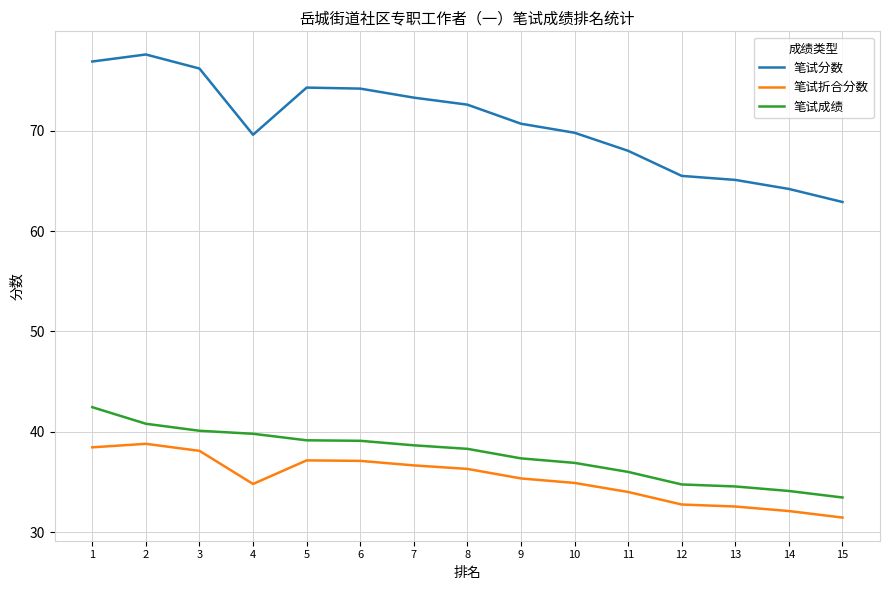

Where is the first local minimum for 笔试折合分数?

4